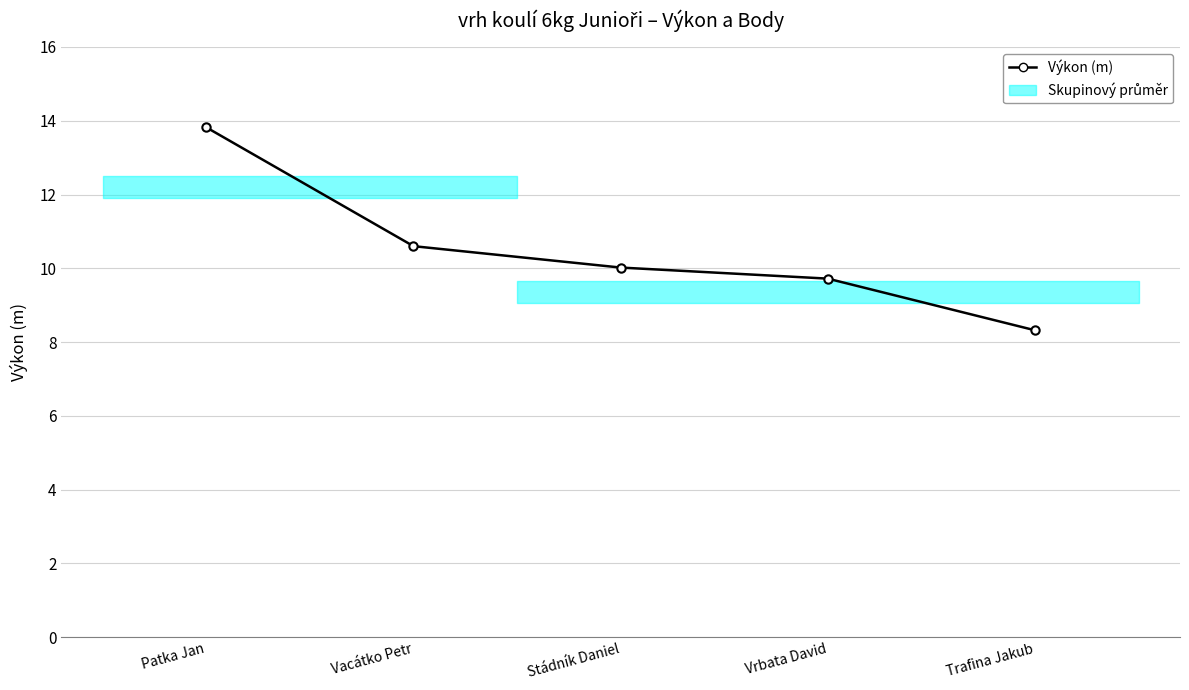

Count the number of values greater than 10.

3